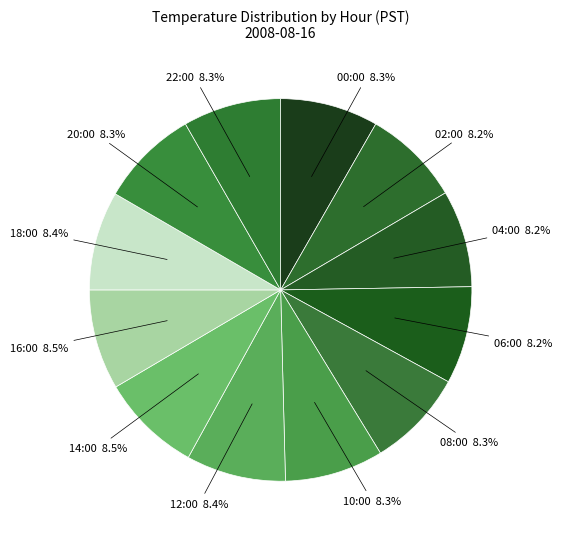

How many slices are in this pie chart?

12